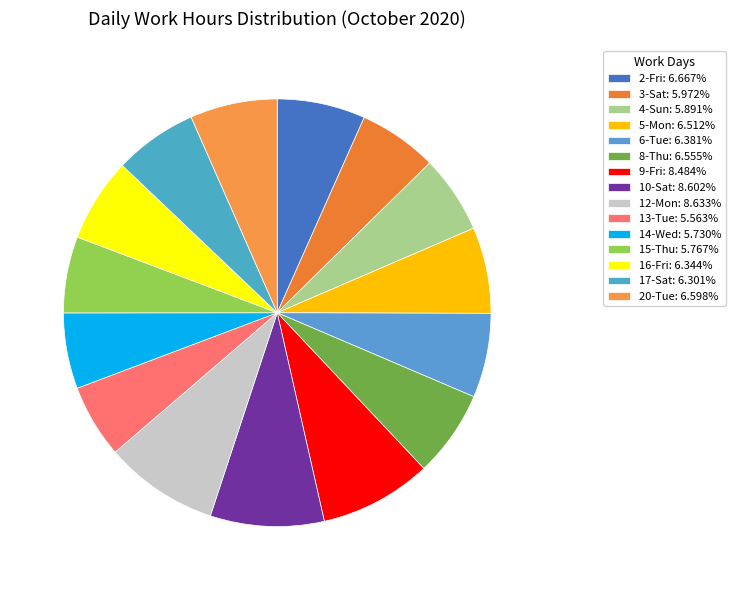

How many segments does this pie chart have?

15